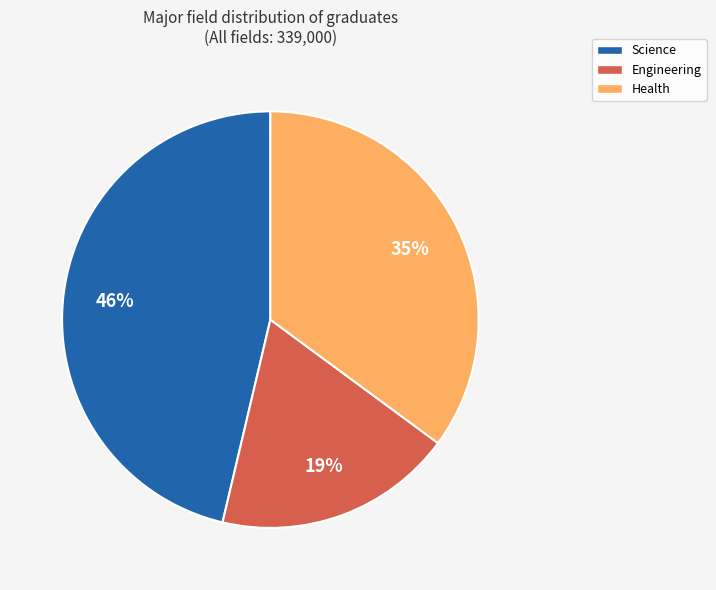

To the nearest percent, what is the average slice percentage?

33%